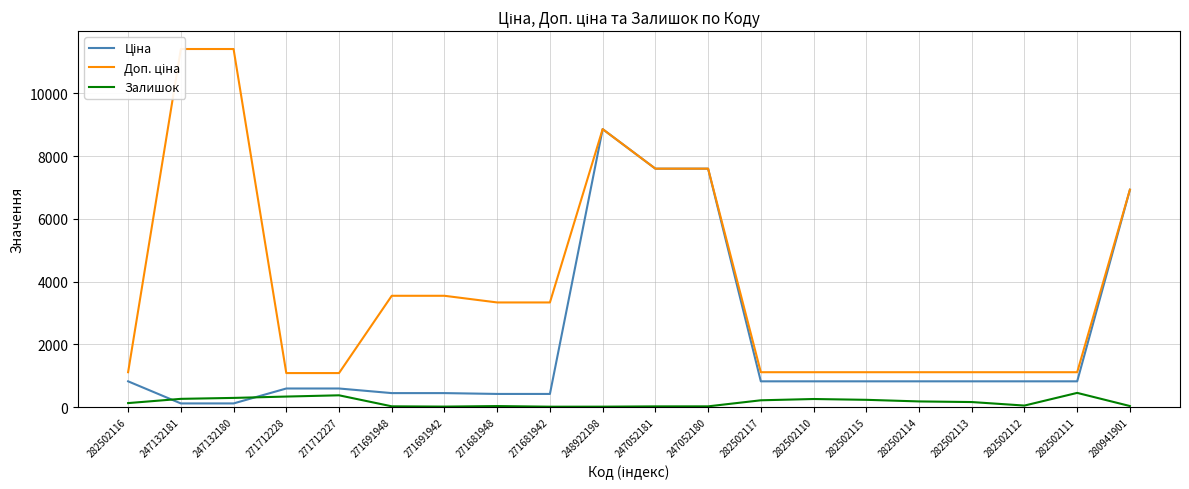

Is it true that Ціна equals 253.4 at 271691948?

False